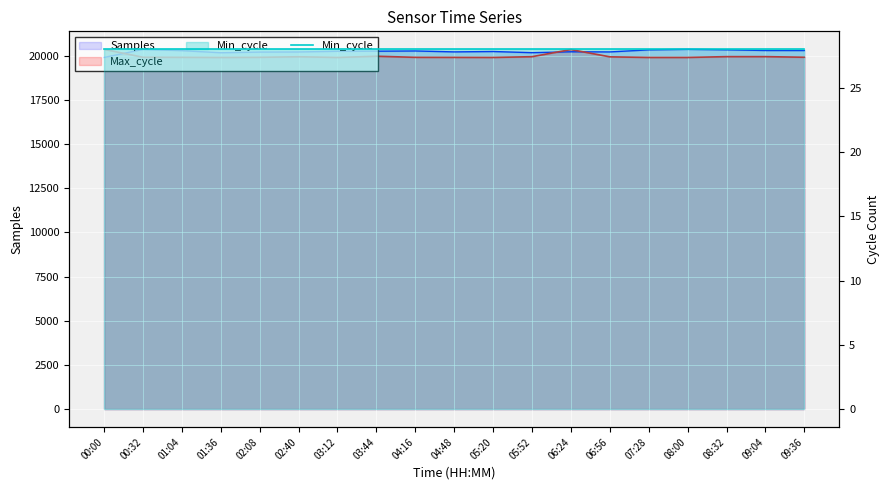

Is it true that Samples equals 20340.8 at 08:32?

True